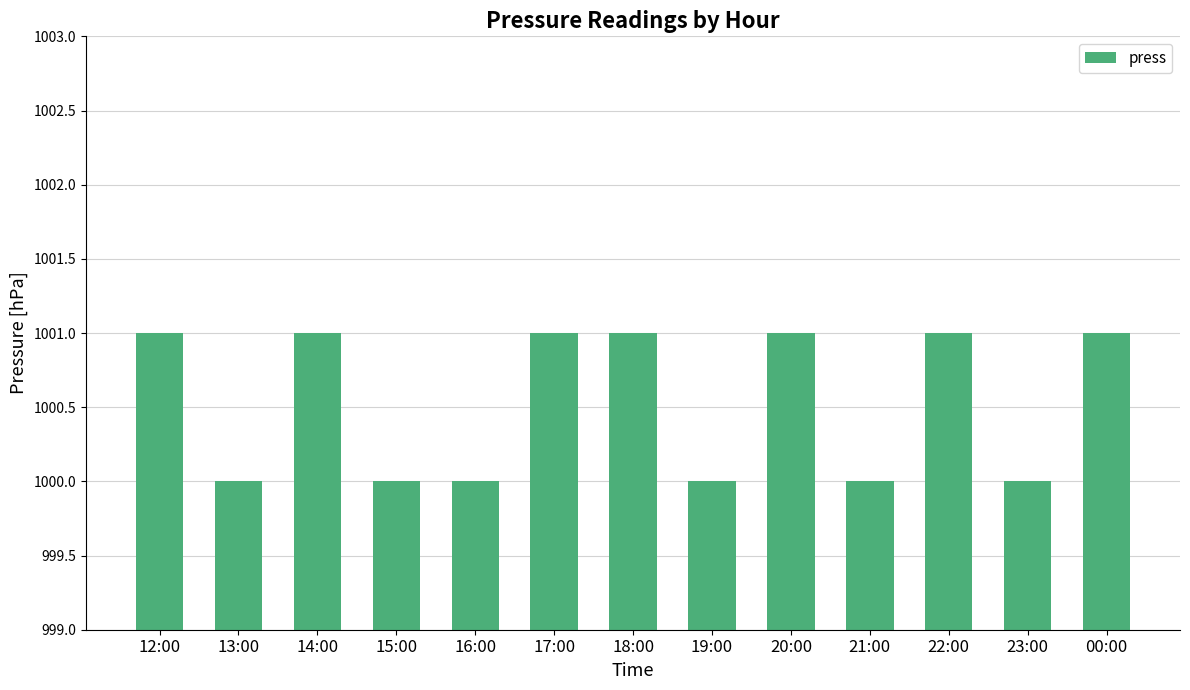

How many series are shown in this chart?

1